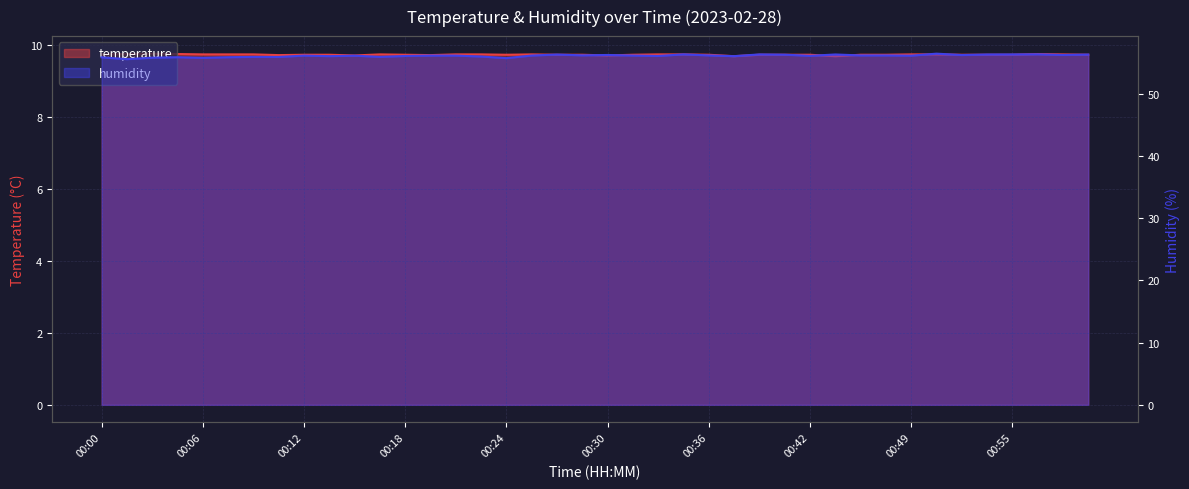

How many interior local valleys does the humidity series have?

13